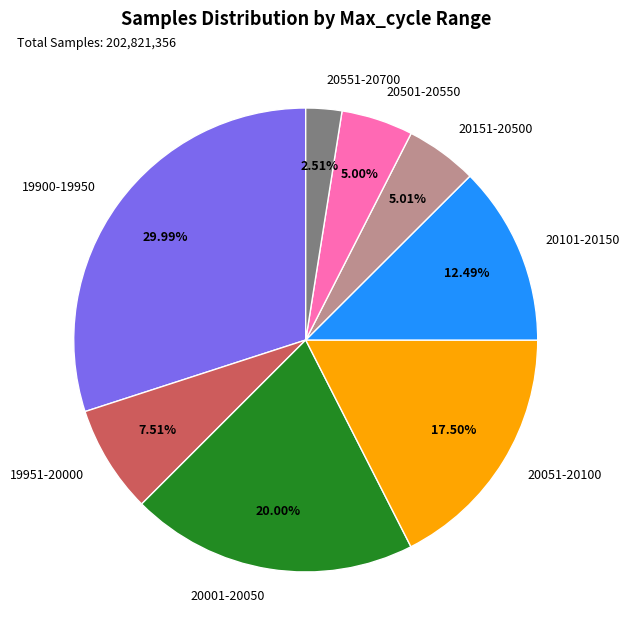

How many segments does this pie chart have?

8